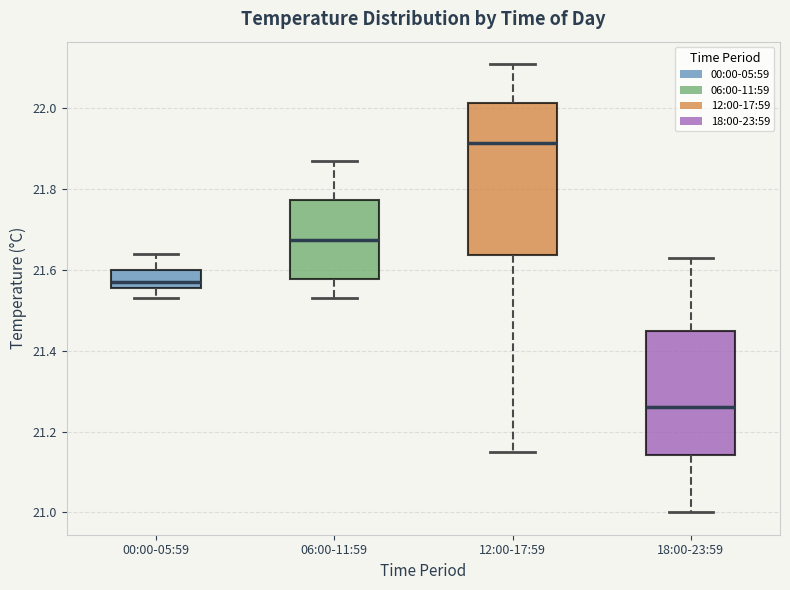

Reading left to right, read every box against the y-axis: the position of its median line, the range the box covers, and the ends of its whiskers. The values are not printed on the chart, so give them approximately, as read against the axis.

00:00-05:59: median 21.58, box 21.56 to 21.60, whiskers 21.54 to 21.64
06:00-11:59: median 21.68, box 21.58 to 21.78, whiskers 21.54 to 21.88
12:00-17:59: median 21.92, box 21.64 to 22.02, whiskers 21.16 to 22.12
18:00-23:59: median 21.26, box 21.14 to 21.46, whiskers 21.00 to 21.64